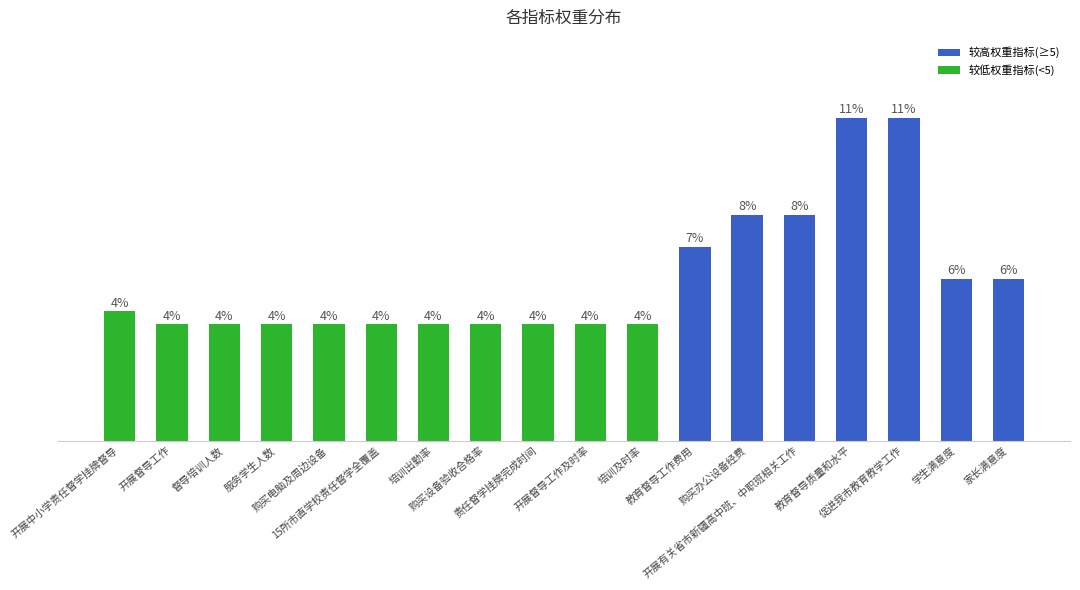

Does the chart contain stacked bars?

No